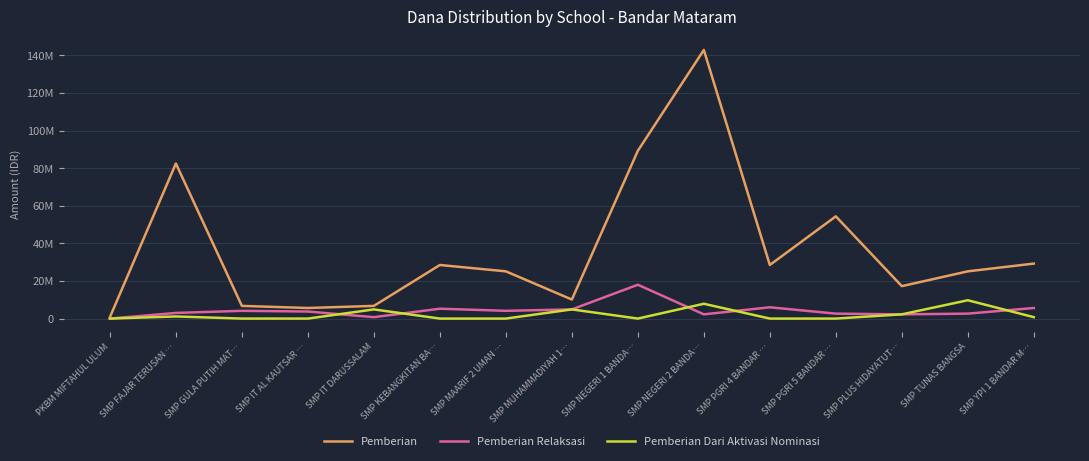

Rank the series at SMP KEBANGKITAN BA… from highest to lowest value.

Pemberian, Pemberian Relaksasi, Pemberian Dari Aktivasi Nominasi